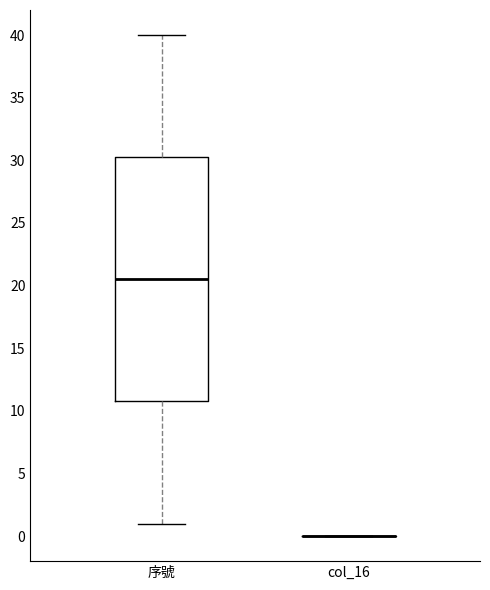

Reading left to right, transcribe this box plot: for each box, give where its median line is, the range the box spans, and where its two whiskers end, as read against the y-axis. The values are not printed on the chart, so give them approximately, as read against the axis.

序號: median 20.5, box 11.0 to 30.5, whiskers 1.0 to 40.0
col_16: box collapsed to a line at 0.0, whiskers 0.0 to 0.0